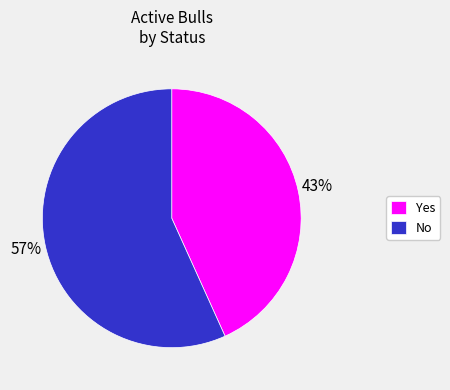

The No slice represents 66% of the pie. True or false?

False